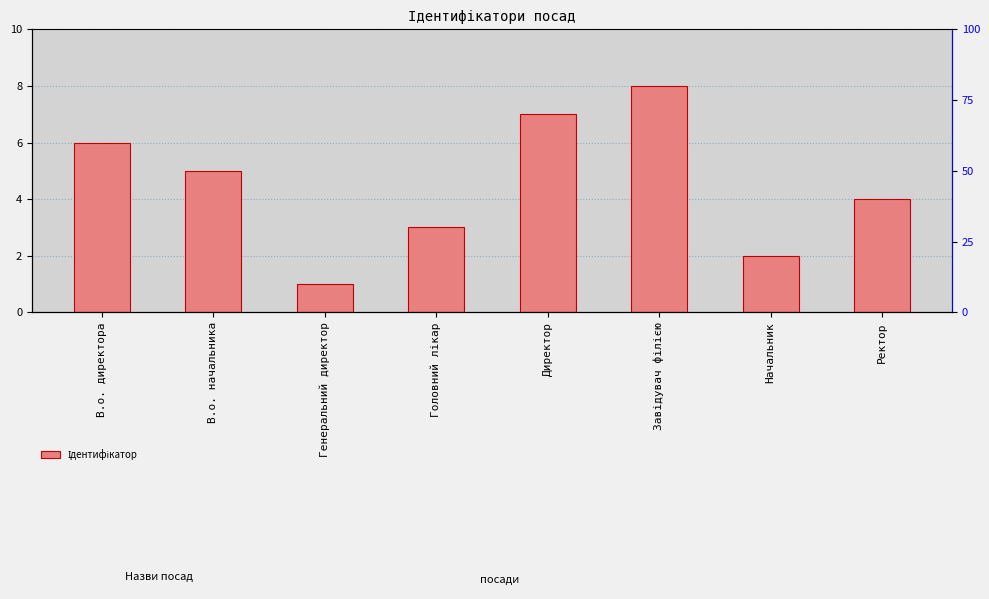

Are the bars grouped side by side (vs. stacked)?

No